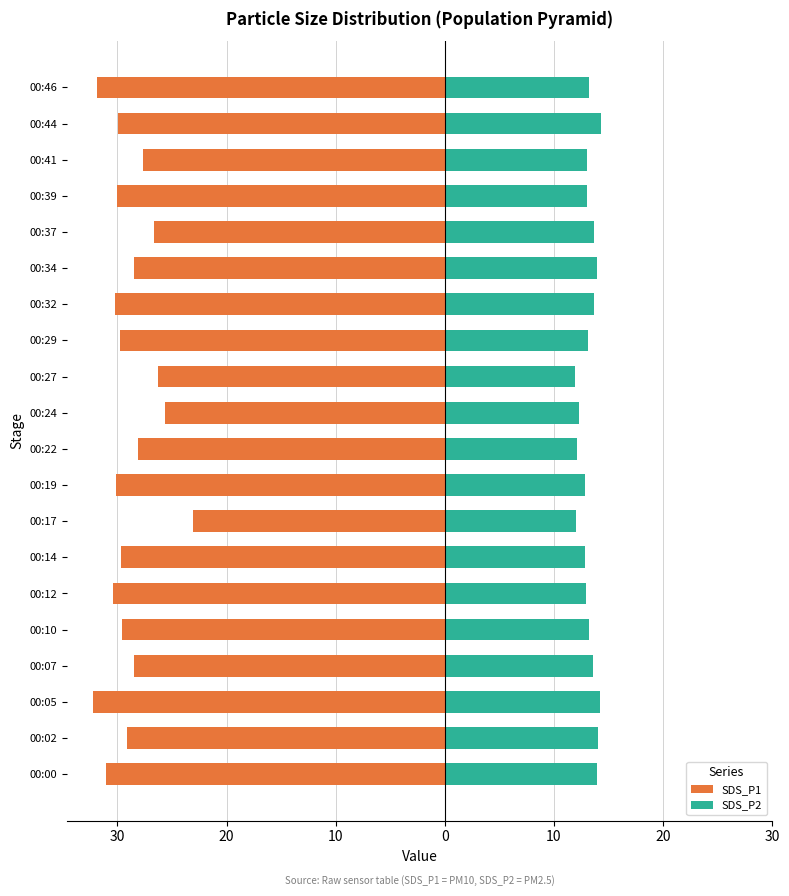

How many distinct data groups are displayed?

2